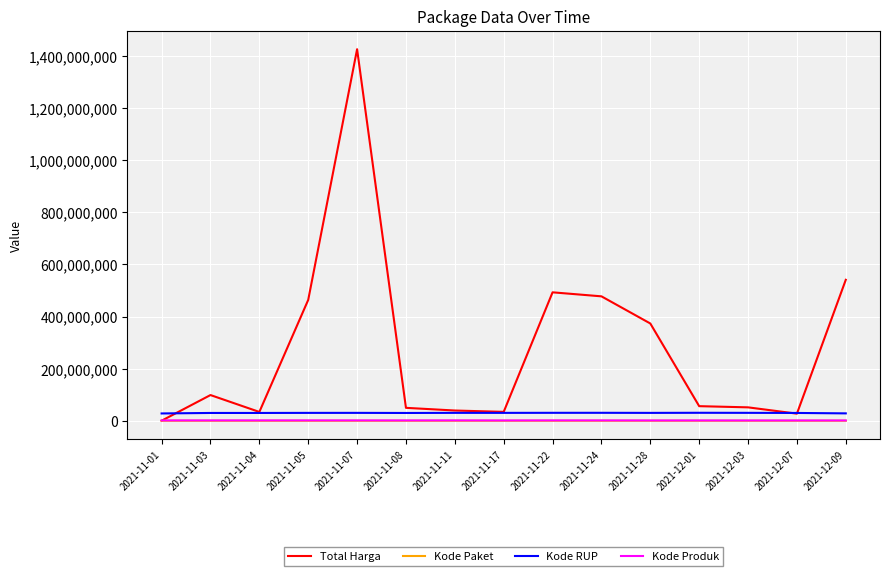

True or false: Kode Produk and Kode RUP intersect in this chart.

False